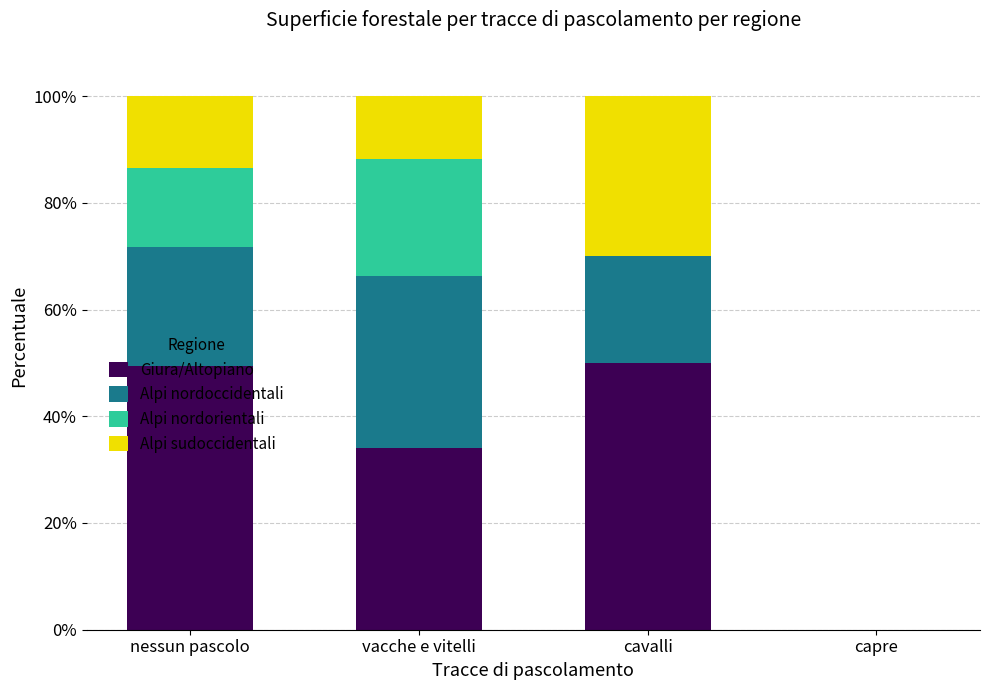

What is the maximum value for Giura/Altopiano?

50.0